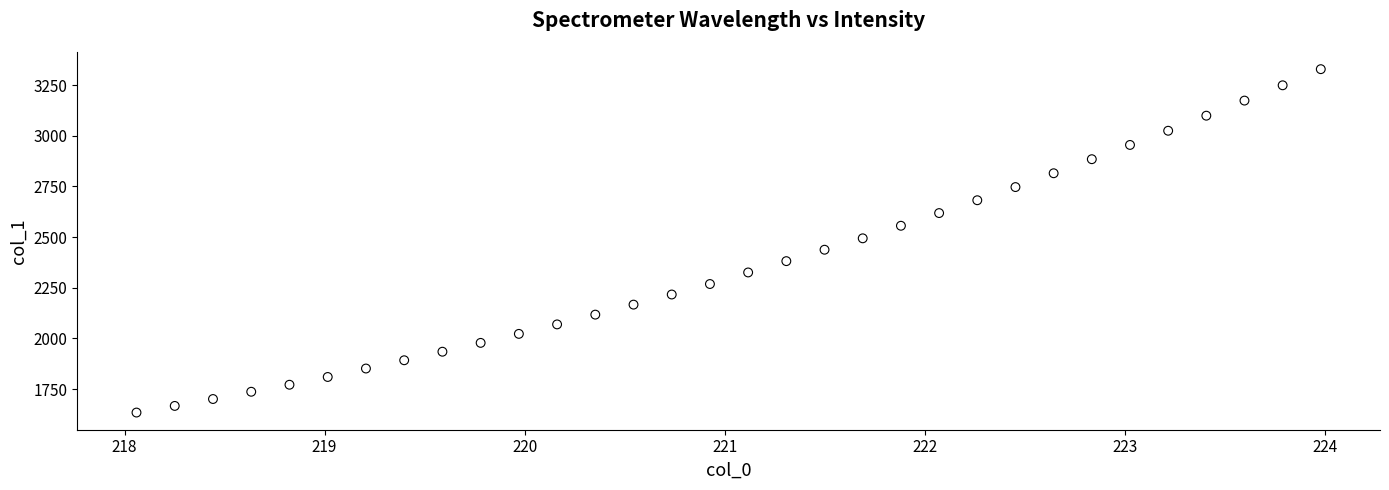

What is the range of Y values (max minus min)?

1695.3